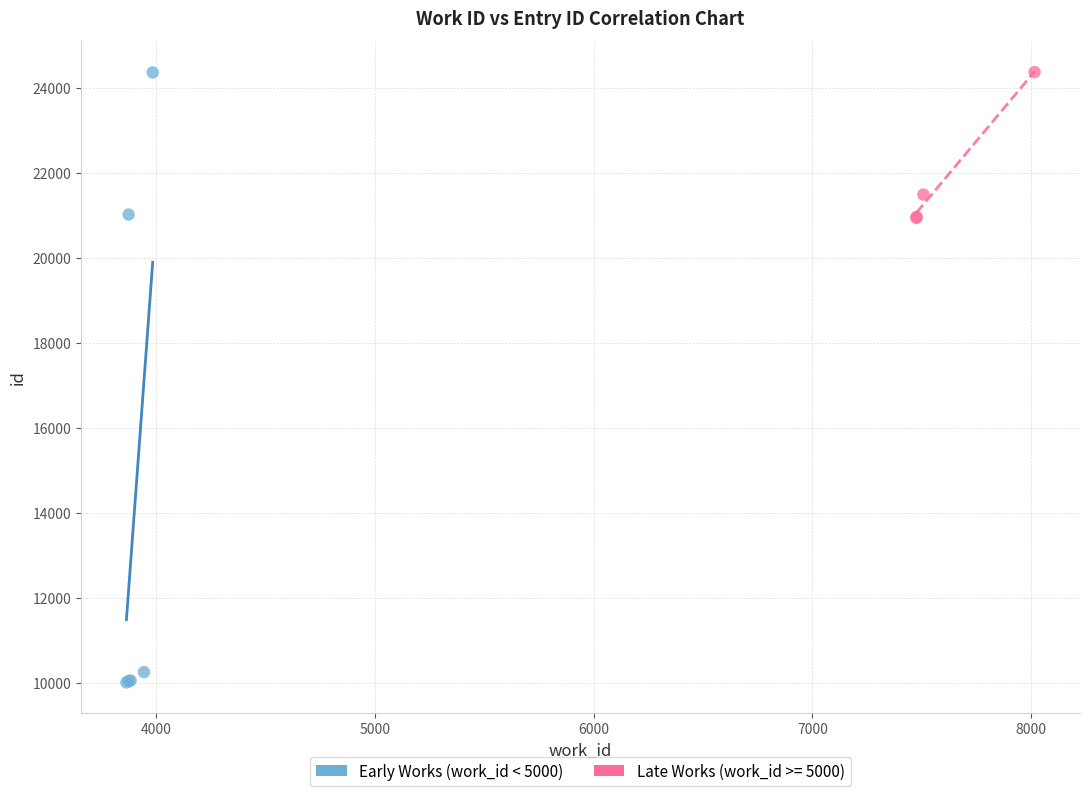

Which series reaches the minimum Y coordinate?

Early Works (work_id < 5000)